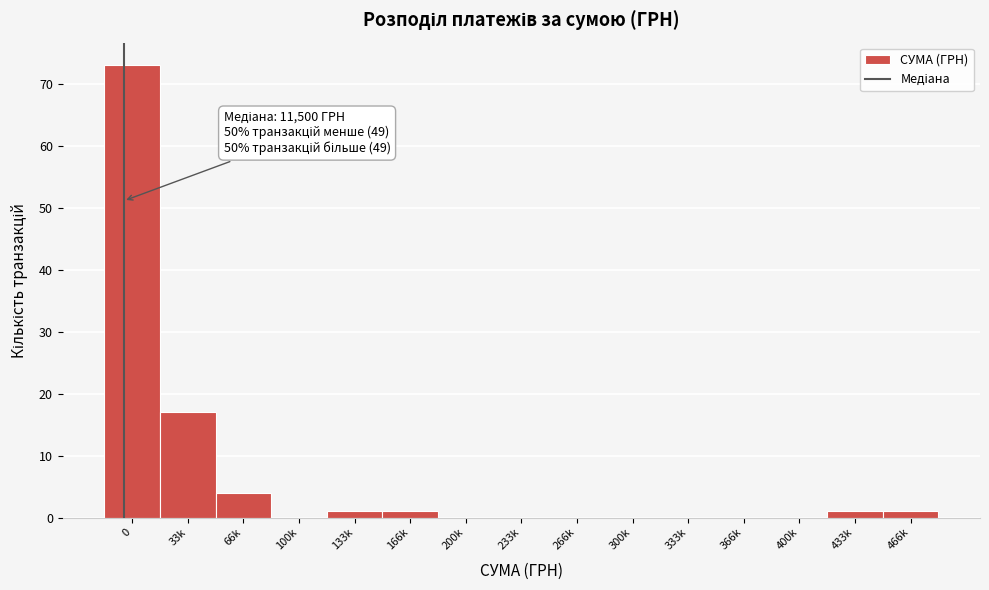

Reading left to right, list all the values displayed in this chart.

0=73	33k=17	66k=4	100k=0	133k=1	166k=1	200k=0	233k=0	266k=0	300k=0	333k=0	366k=0	400k=0	433k=1	466k=1